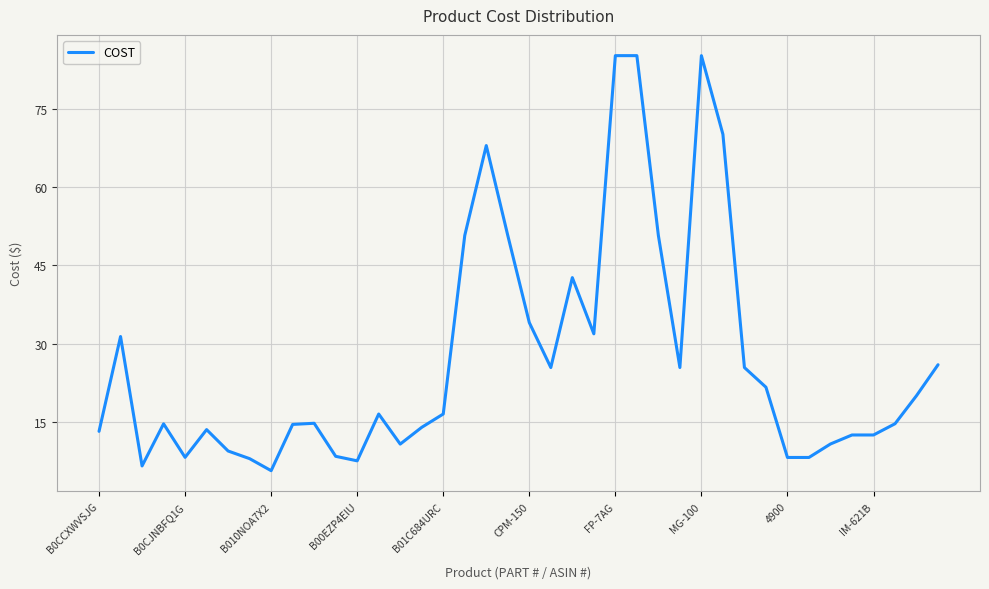

What is the difference between the maximum and minimum values?

79.8